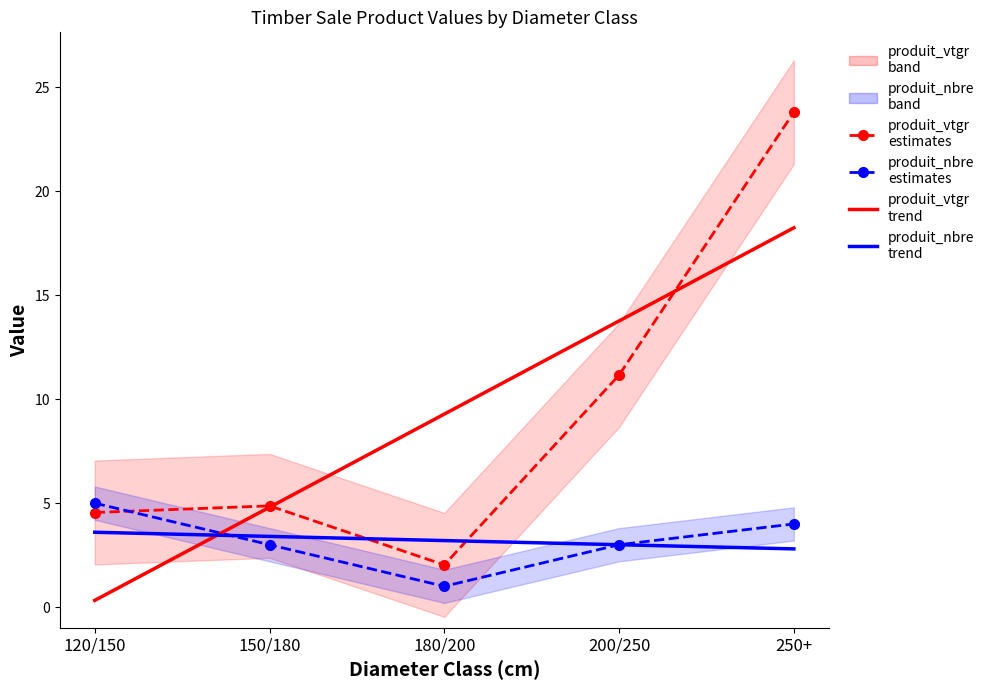

List the series in order of their peak value, highest first.

produit_vtgr estimates, produit_vtgr trend, produit_nbre estimates, produit_nbre trend